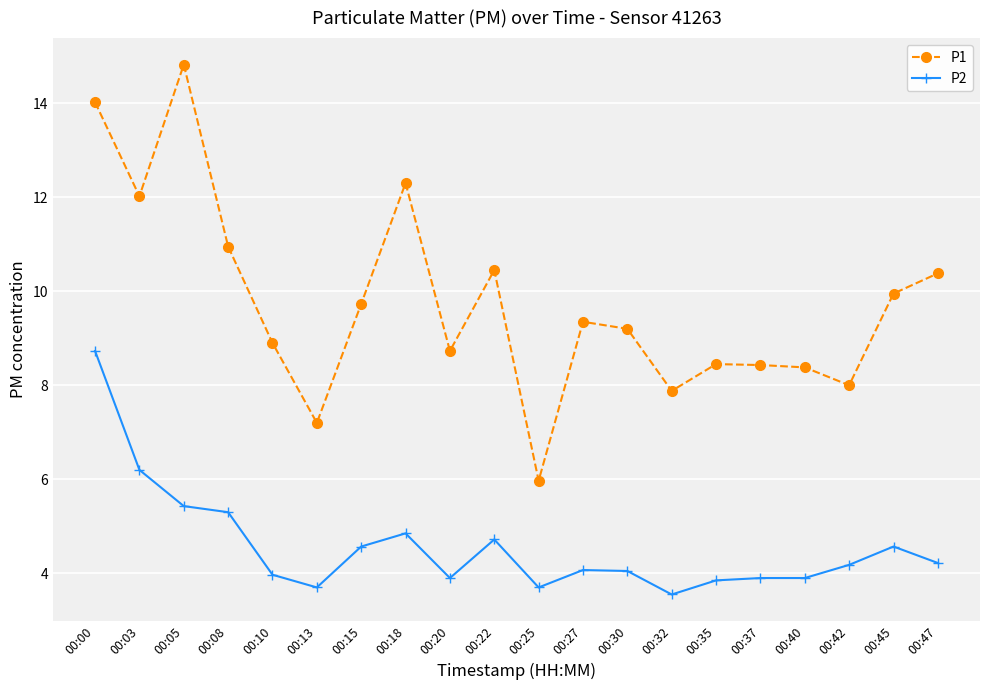

What is the approximate value of P2 at 00:15?

4.6